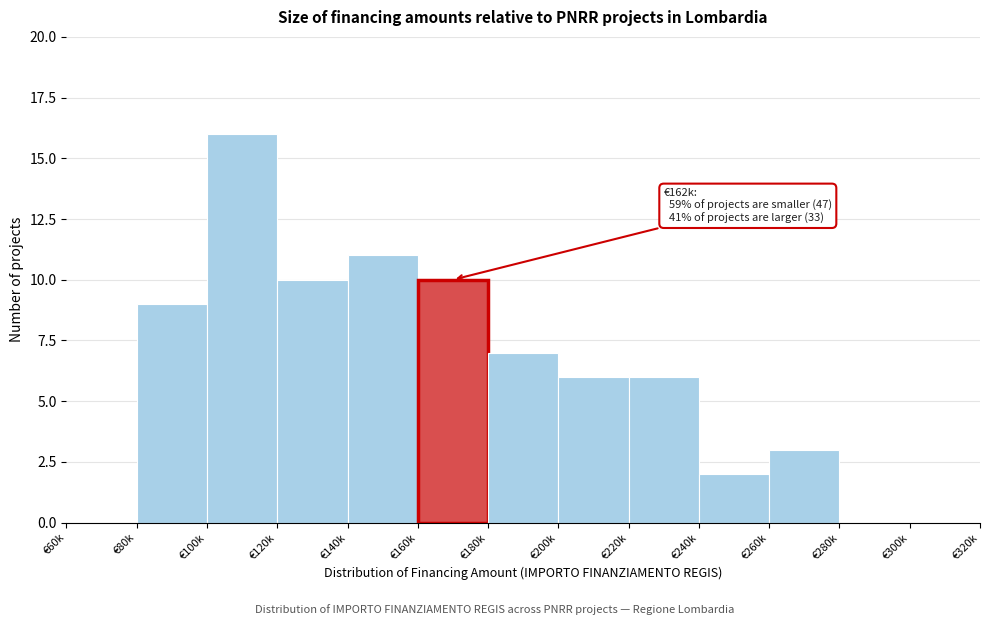

Reading right to left, extract all data points from this chart.

€300k=0	€280k=0	€260k=3	€240k=2	€220k=6	€200k=6	€180k=7	€160k=10	€140k=11	€120k=10	€100k=16	€80k=9	€60k=0